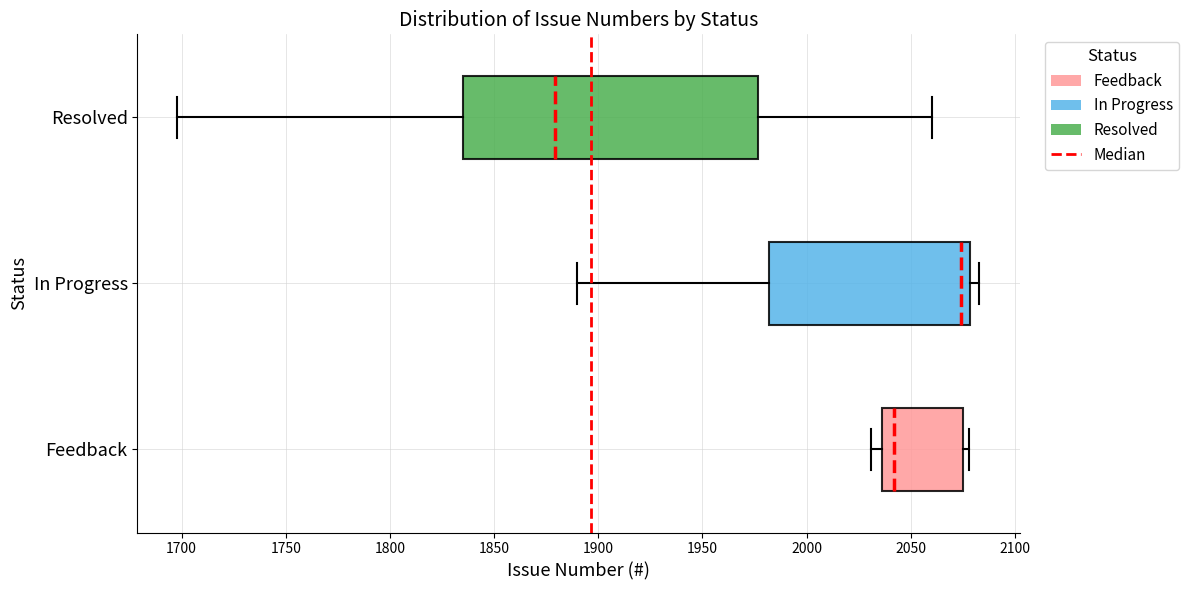

Which box has the furthest to the left median line?

Resolved